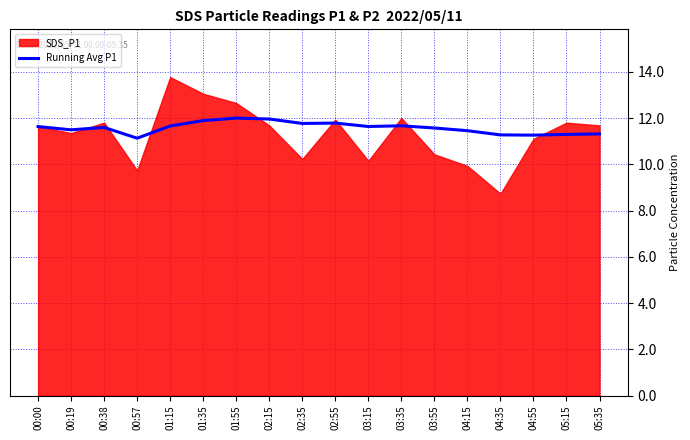

The Running Avg P1 series shows 5.6 at 00:19. True or false?

False